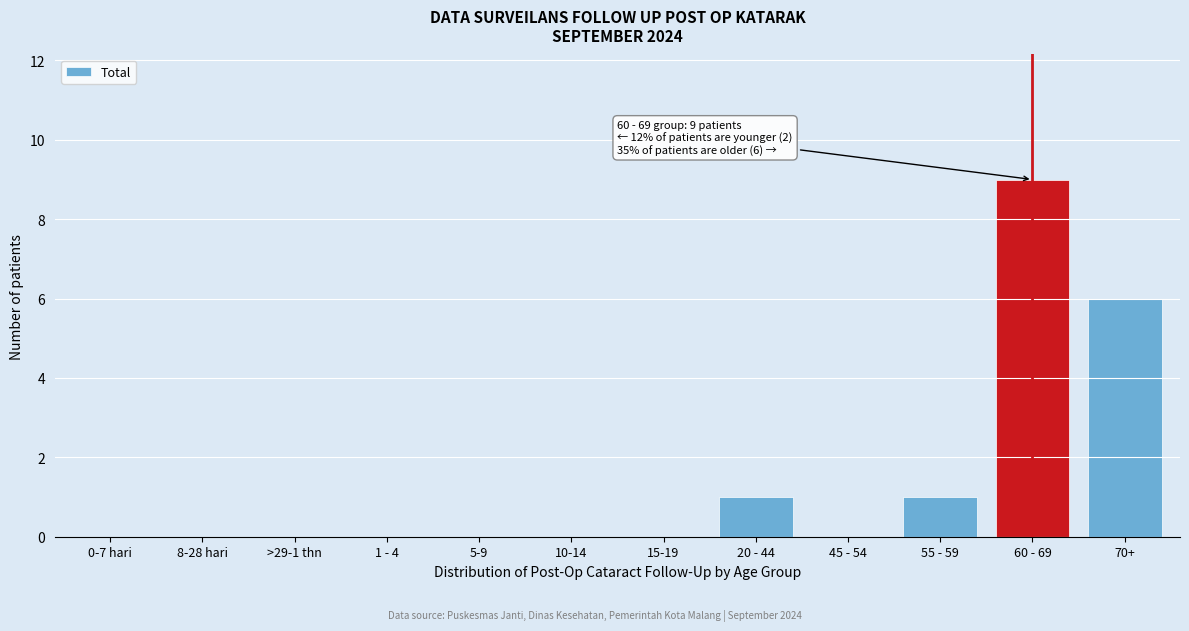

Reading left to right, list all the values displayed in this chart.

0-7 hari=0	8-28 hari=0	>29-1 thn=0	1 - 4=0	5-9=0	10-14=0	15-19=0	20 - 44=1	45 - 54=0	55 - 59=1	60 - 69=9	70+=6